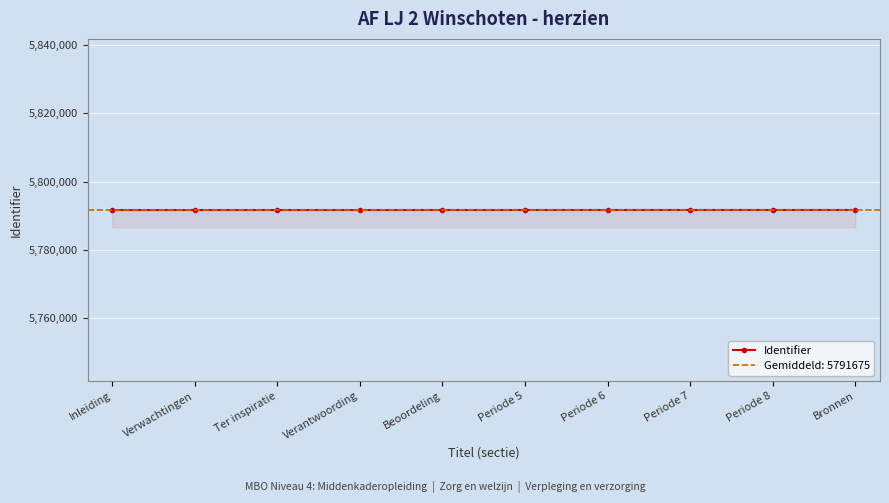

Count the number of data series in this chart.

1